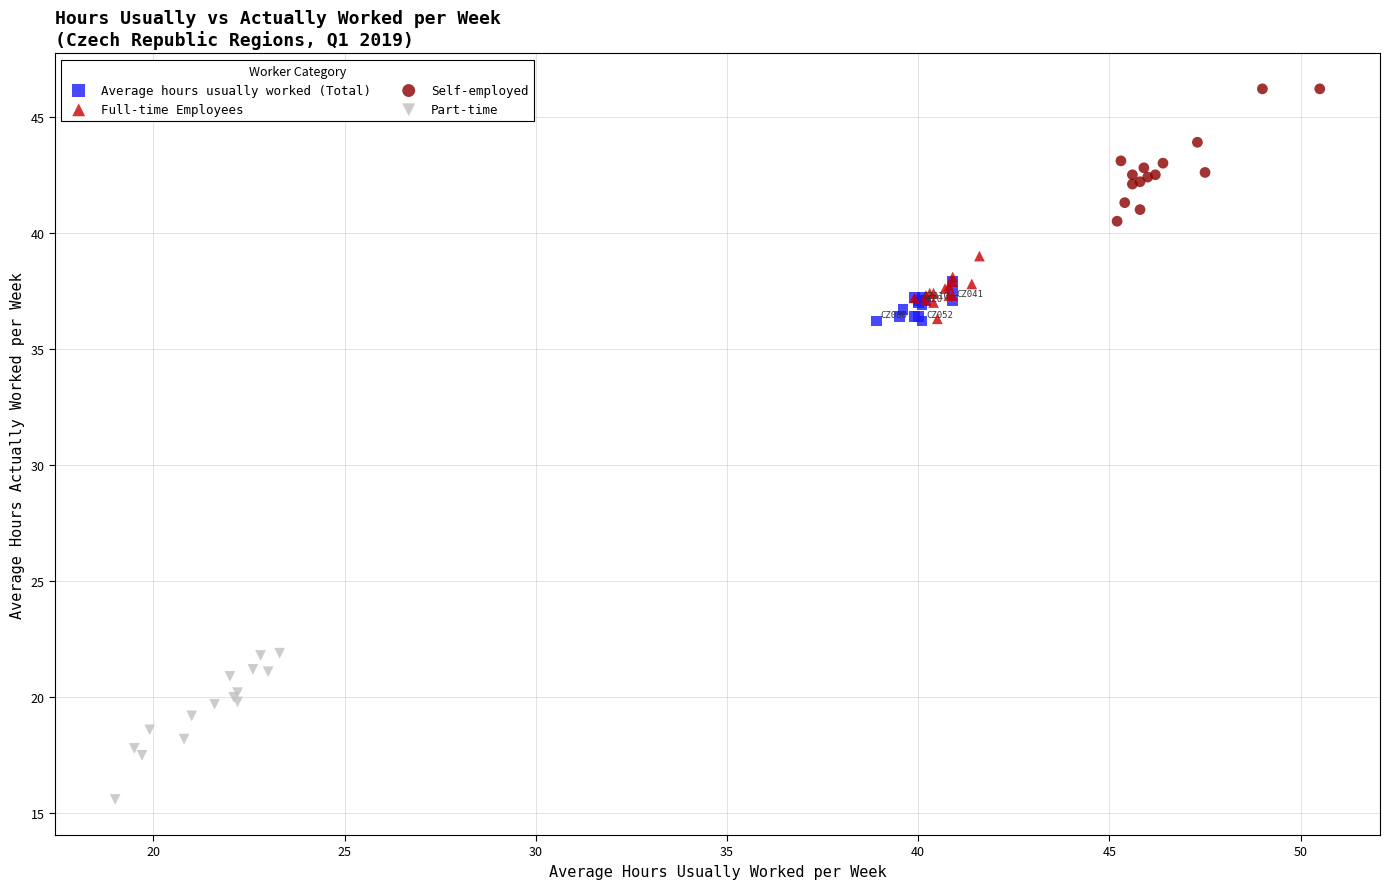

Which series reaches the maximum Y coordinate?

Self-employed